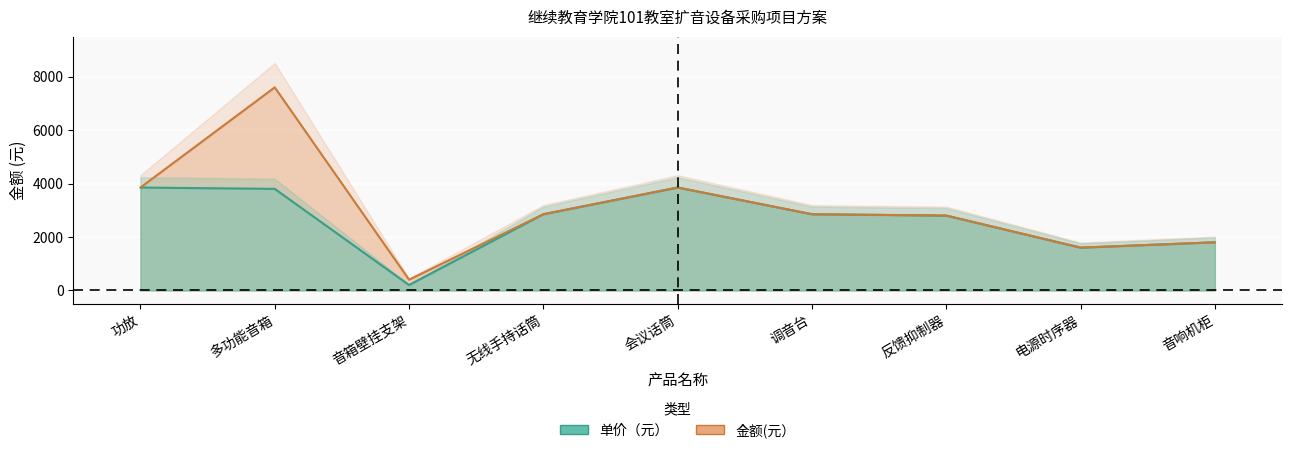

What are all the series names shown in the legend?

单价（元）, 金额(元）